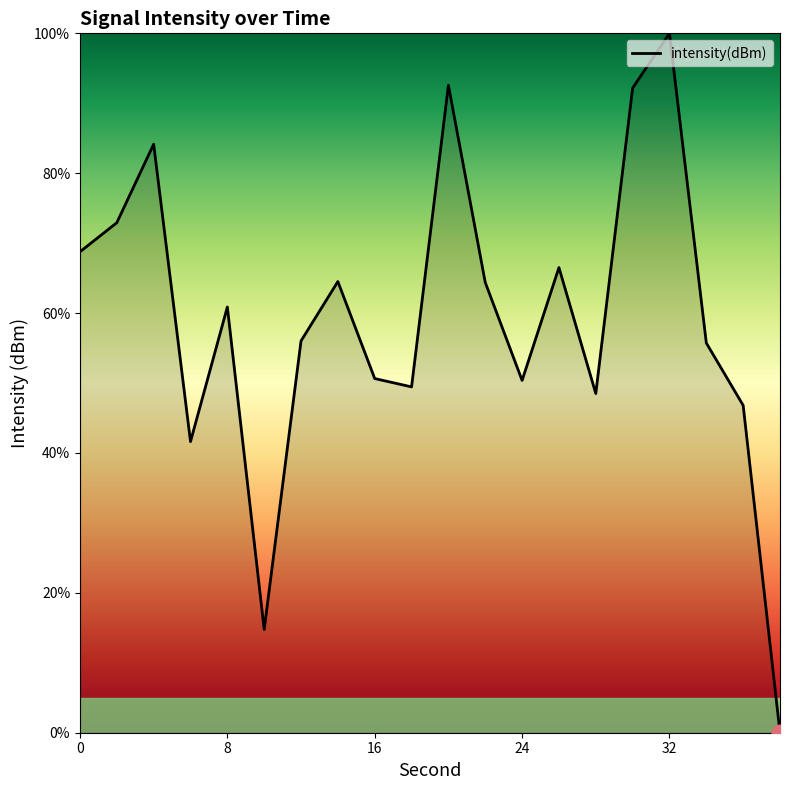

What is the difference between the second highest and minimum values?

92.6